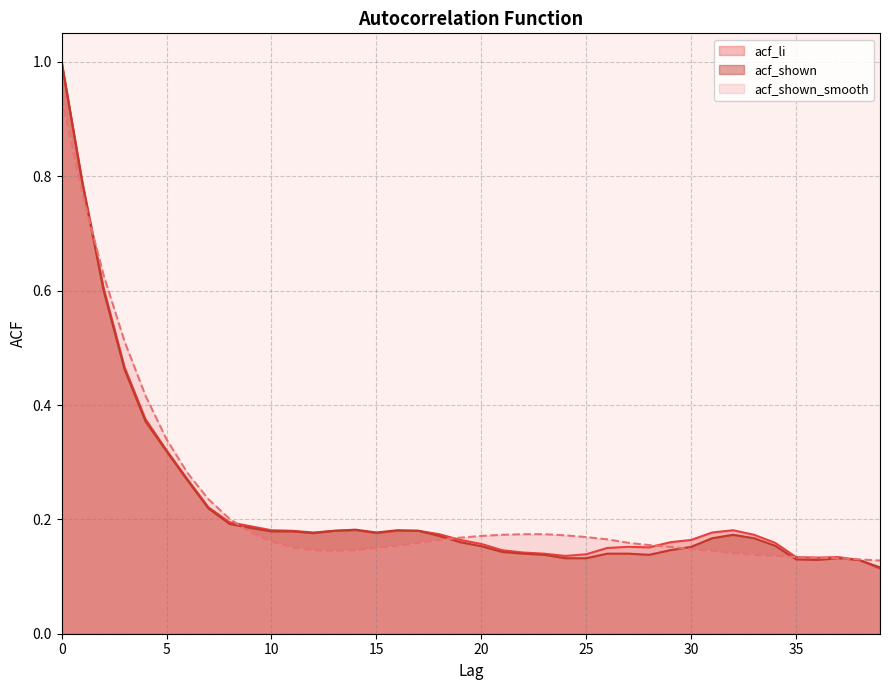

At which label is acf_li closest to 0?

39